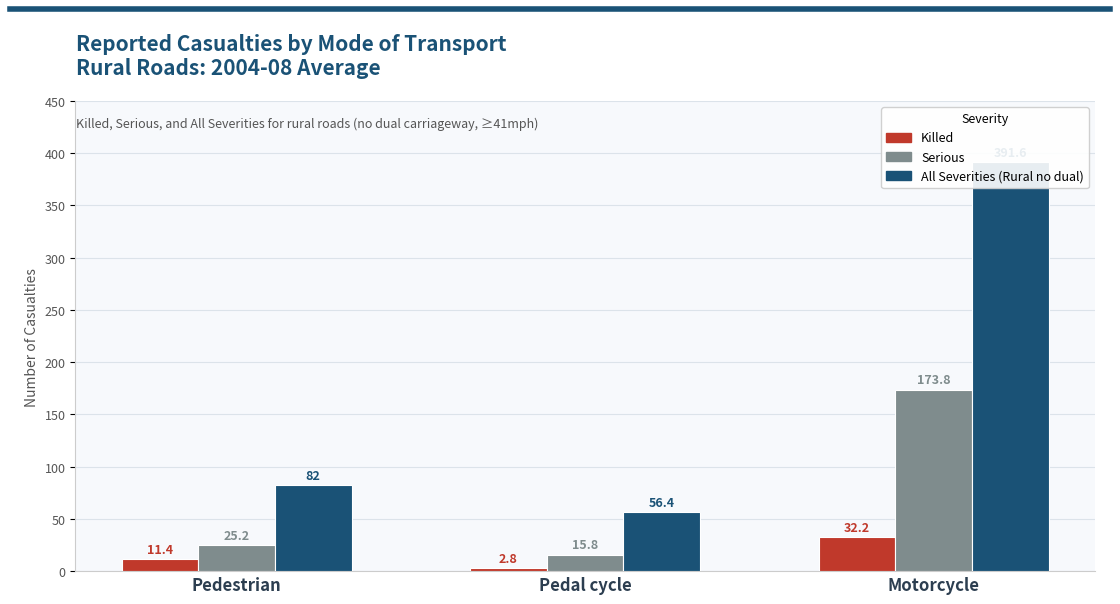

True or false: Serious has a value of 25.2 at Pedestrian.

True